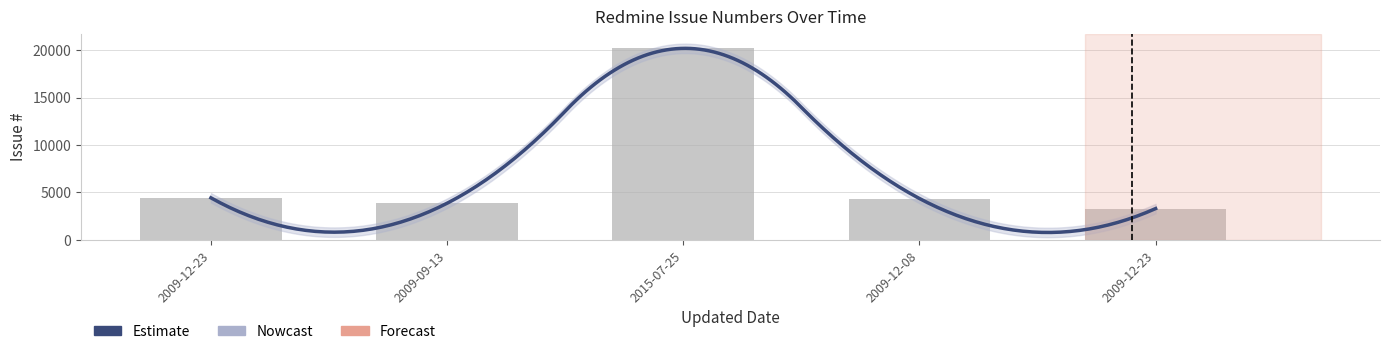

What is the label of the 4th bar from the left?

2009-12-08